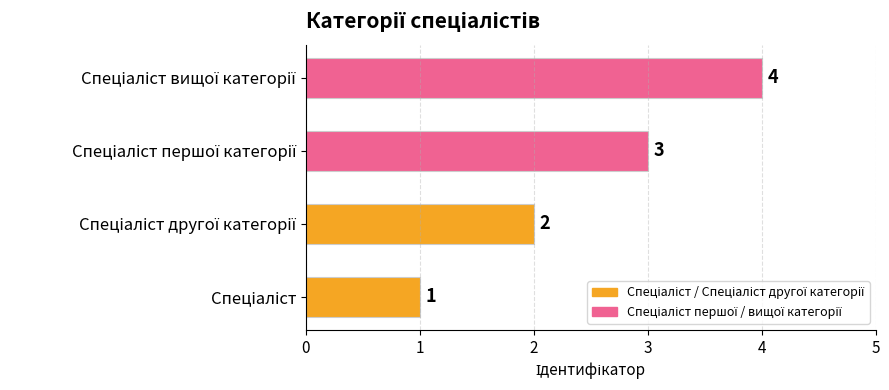

What is the difference between the maximum and second lowest values?

2